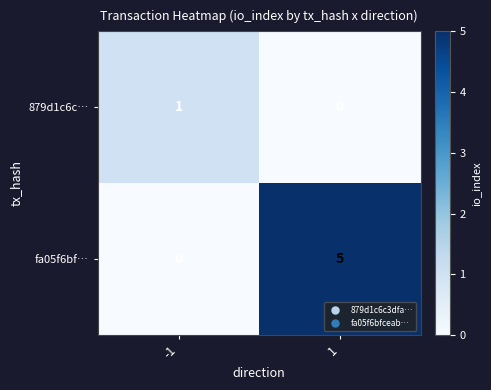

How many values in the 879d1c6c… series are below 1?

1